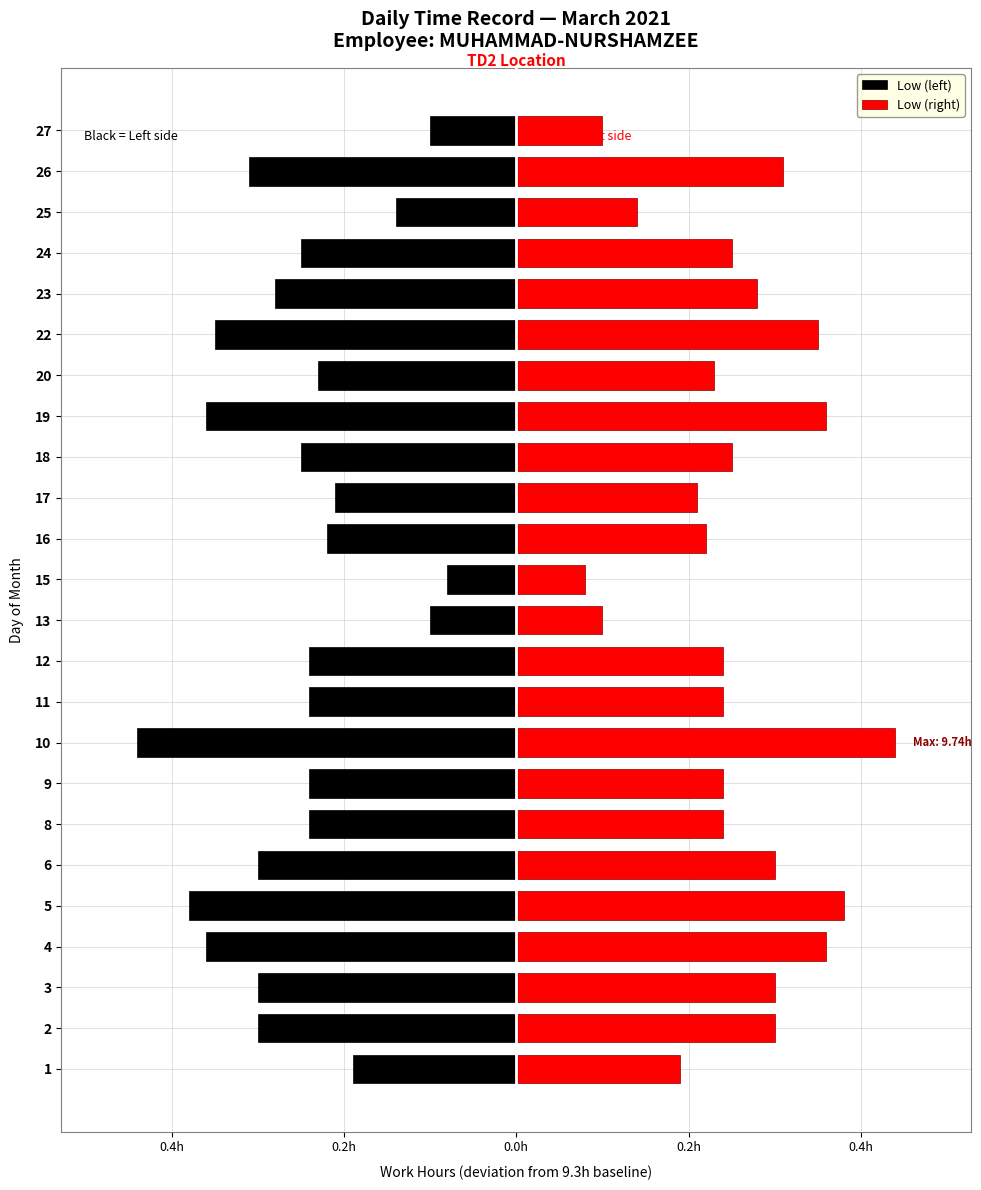

Is it true that Low (left) equals -0.2 at 11?

True